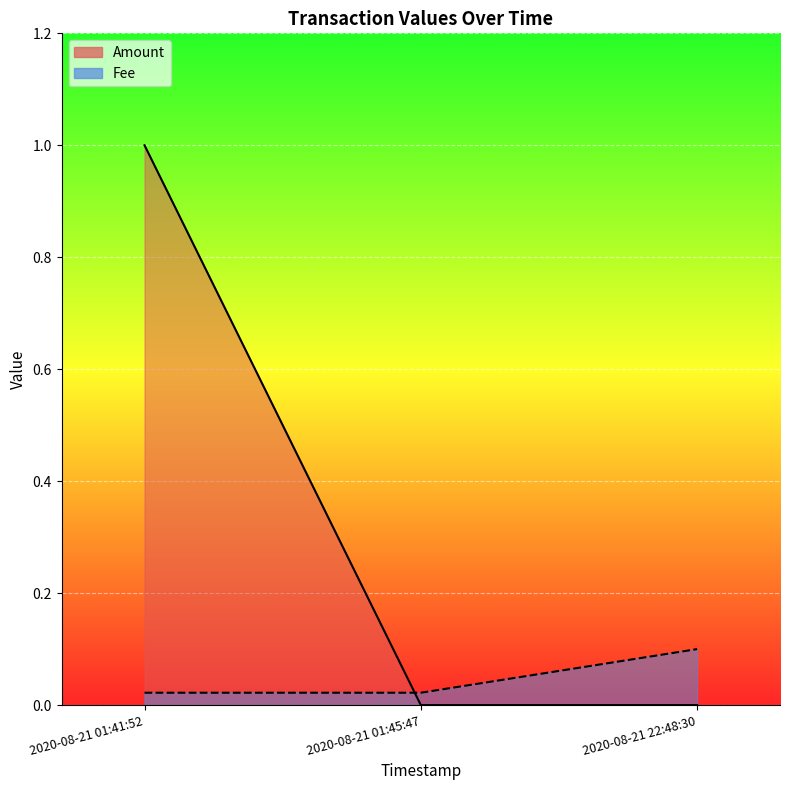

Does the chart display data point markers on the line(s)?

No